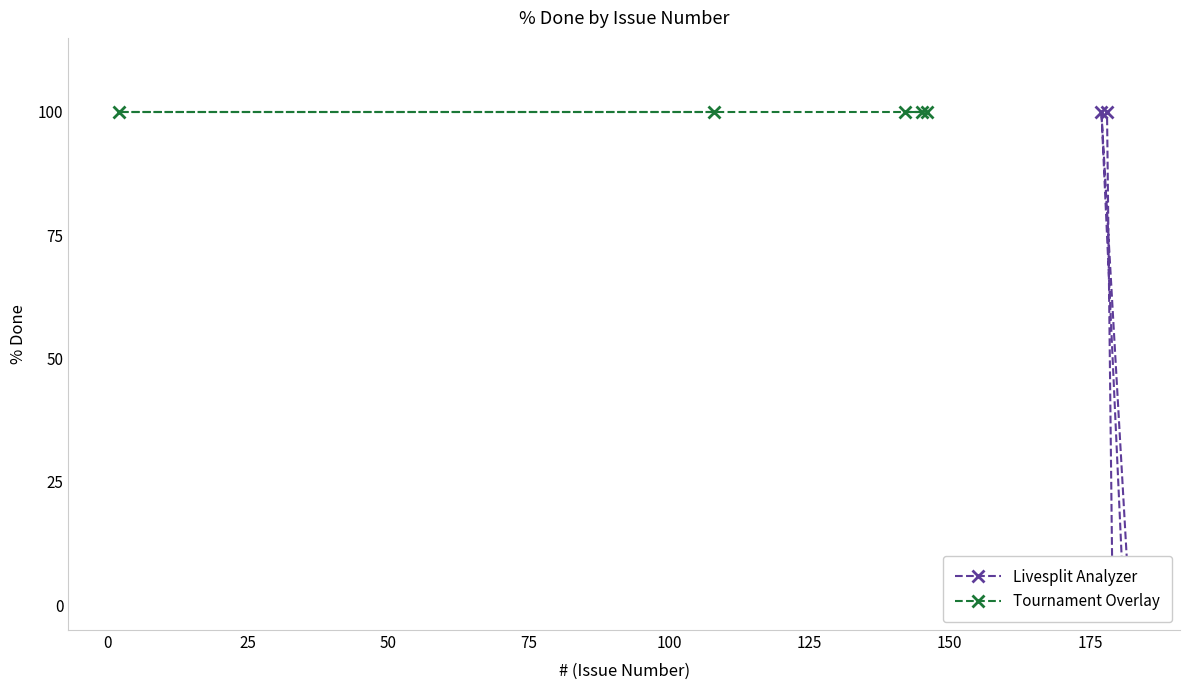

What is the difference between the maximum and second lowest values in the Livesplit Analyzer series?

100